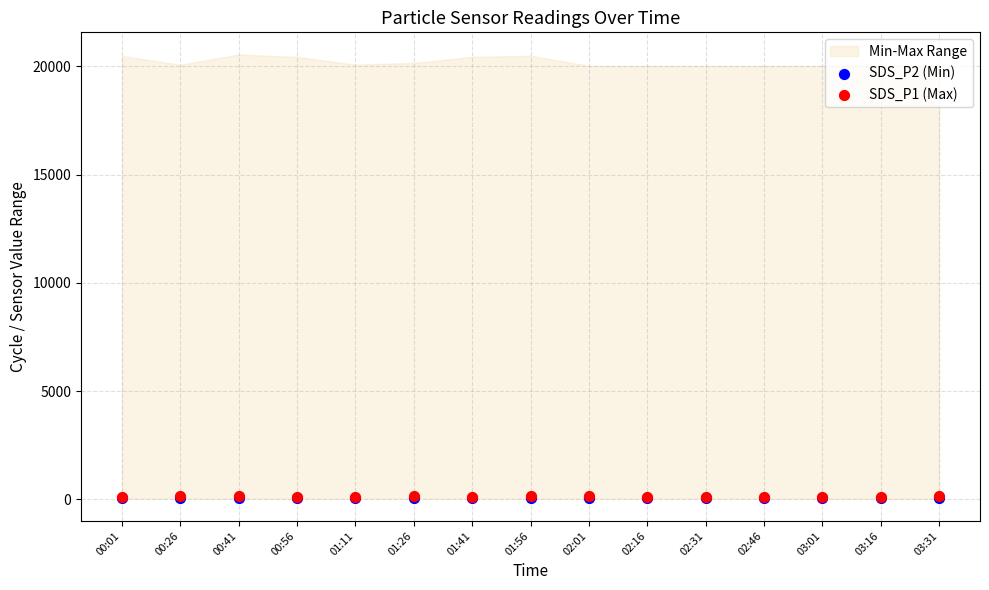

Which series contains the highest Y value?

SDS_P1 (Max)